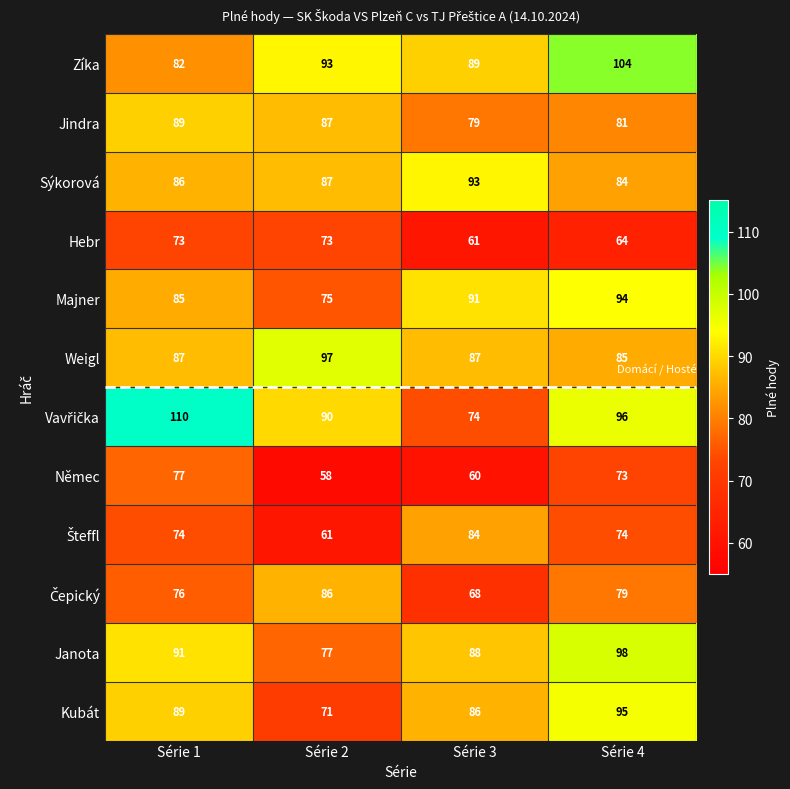

What is the difference between the maximum and minimum values in the Jindra series?

10